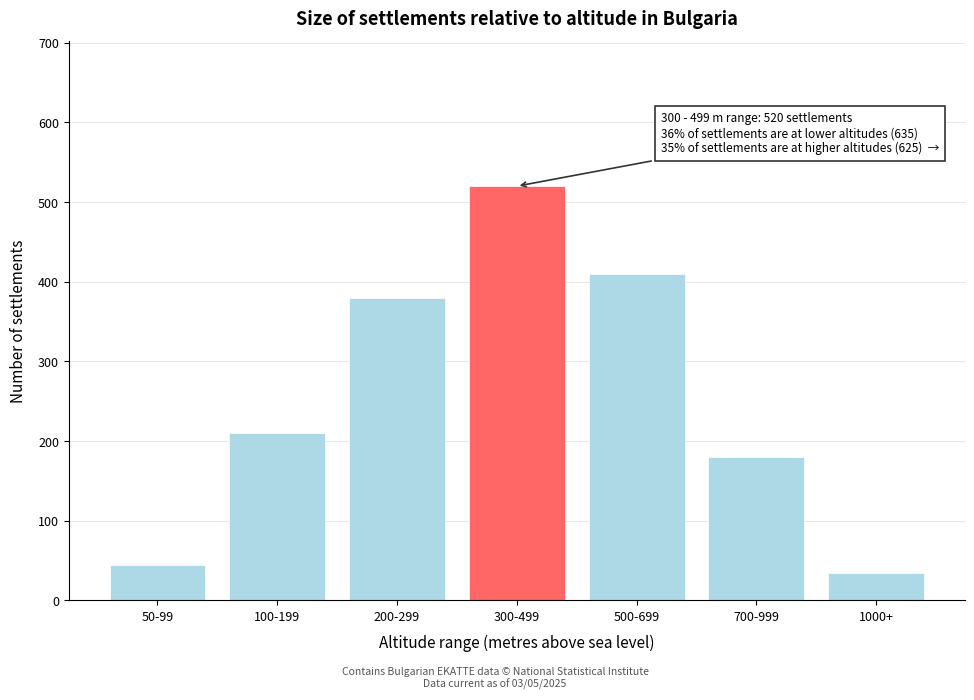

Reading right to left, list all the values displayed in this chart.

1000+=35	700-999=180	500-699=410	300-499=520	200-299=380	100-199=210	50-99=45